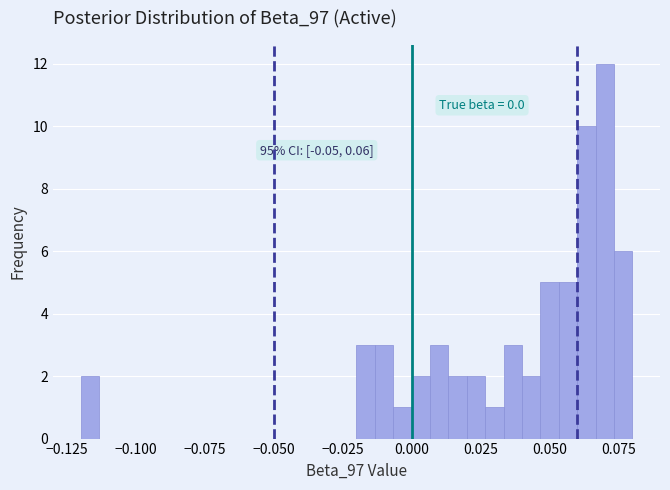

Read against the x-axis, roughly where is the centre of the tallest bar?

0.070